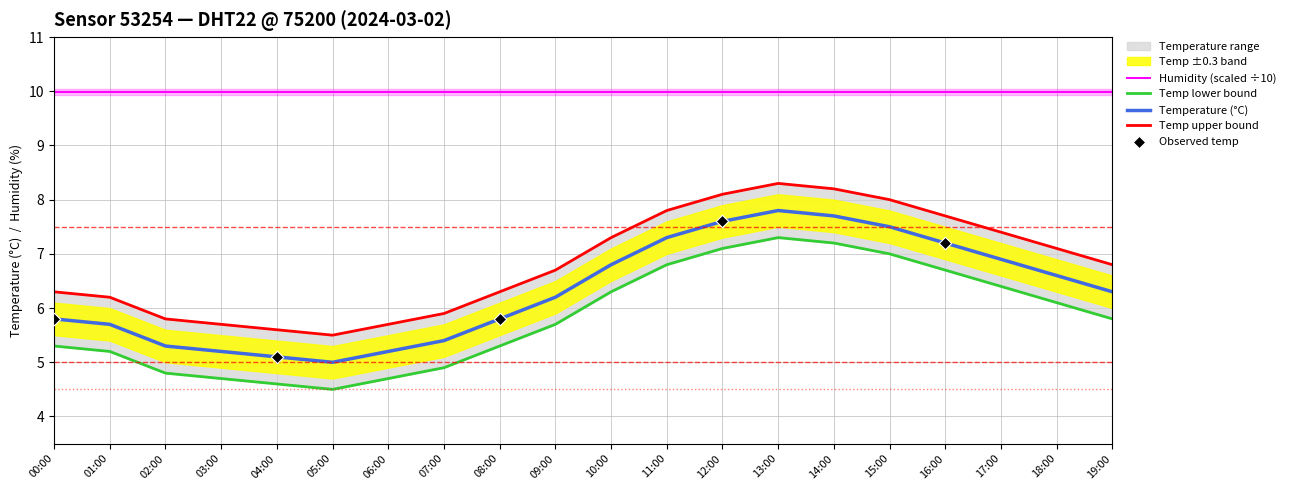

What is the total value across all series at 01:00?

17.1